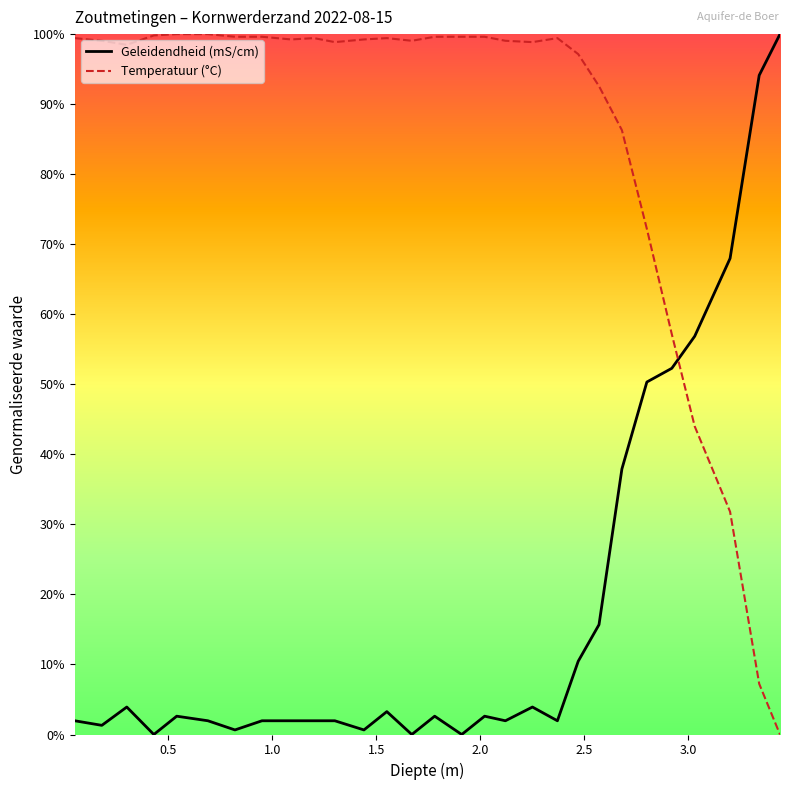

At how many categories does at least one series exceed 0?

29